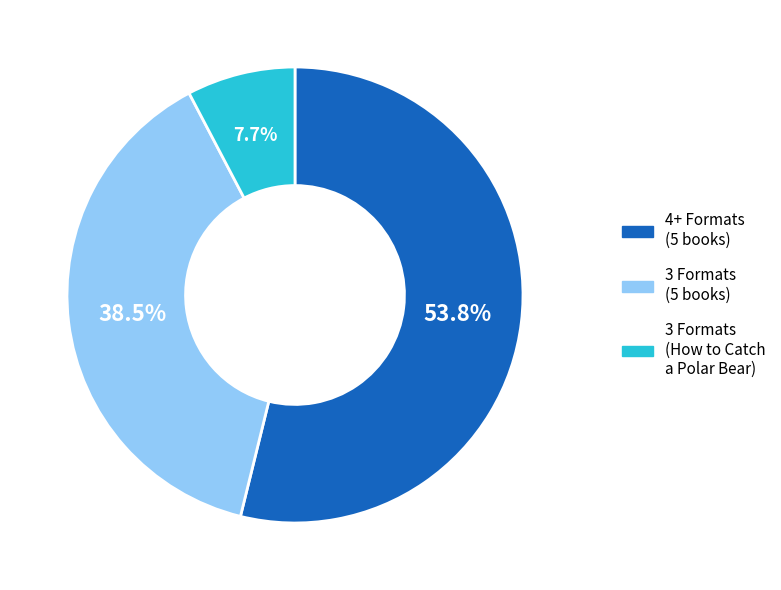

Is there any slice that represents more than half of the pie?

Yes